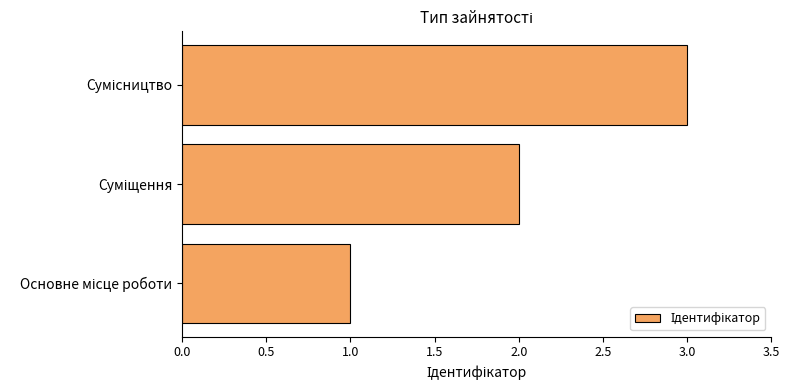

What is the sum of all values?

6